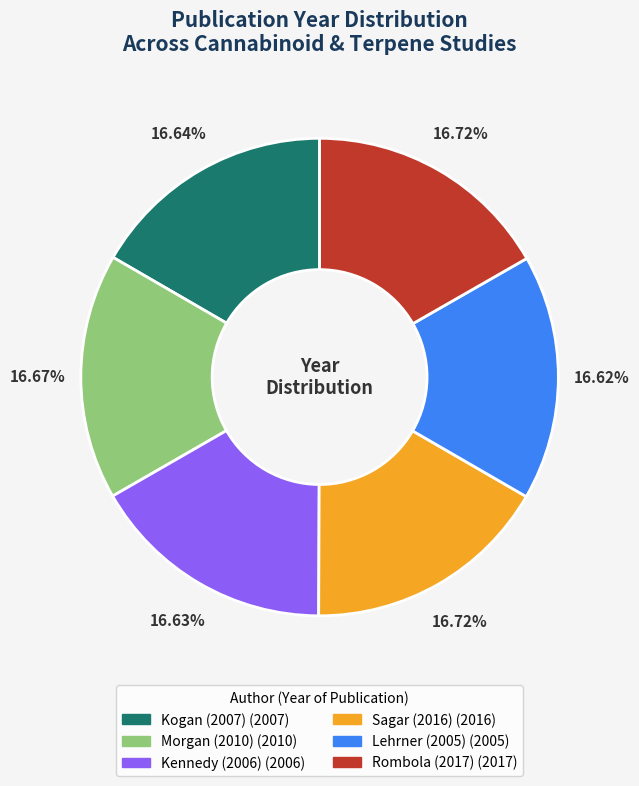

What percentage is the Kennedy (2006) slice, to the nearest percent?

17%